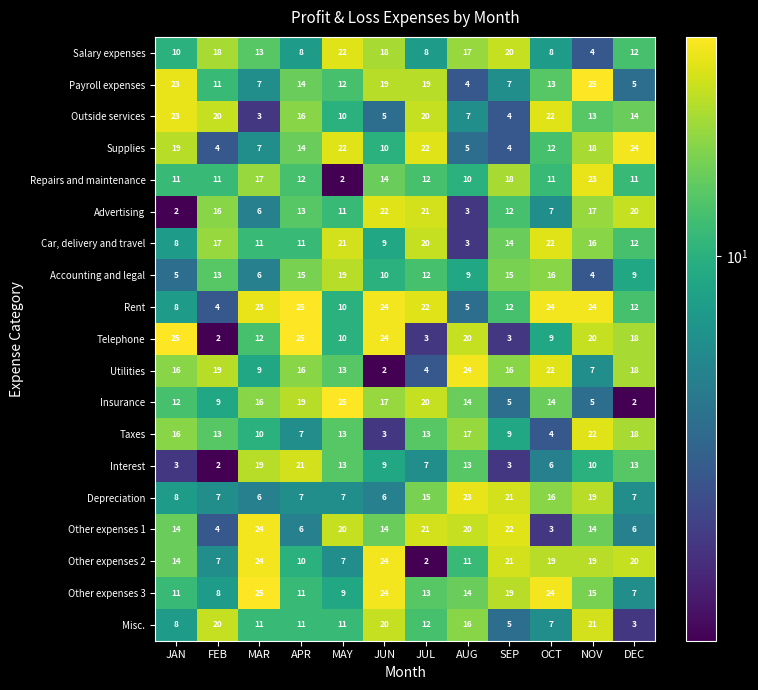

Which series changed the most between JAN and SEP?

Telephone